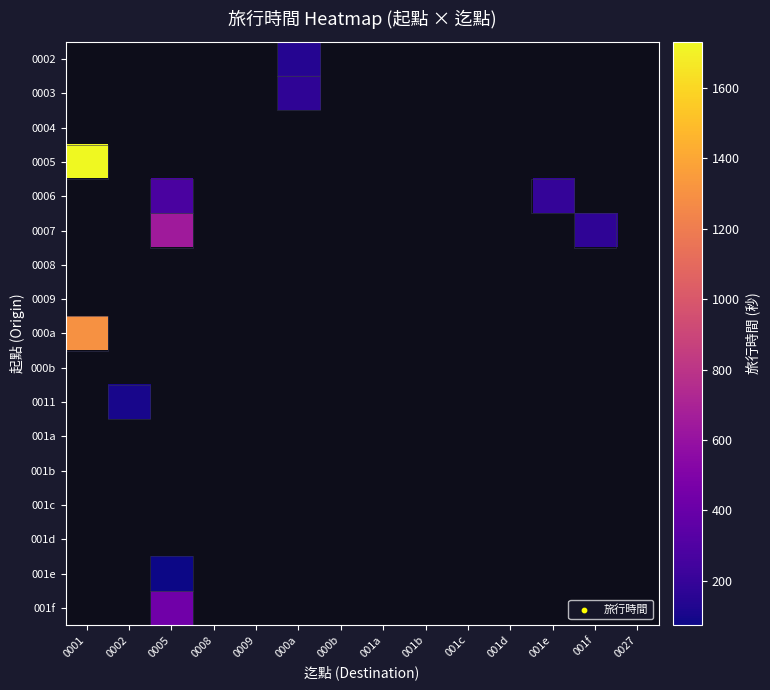

What is the maximum value shown in the chart?

1730.0